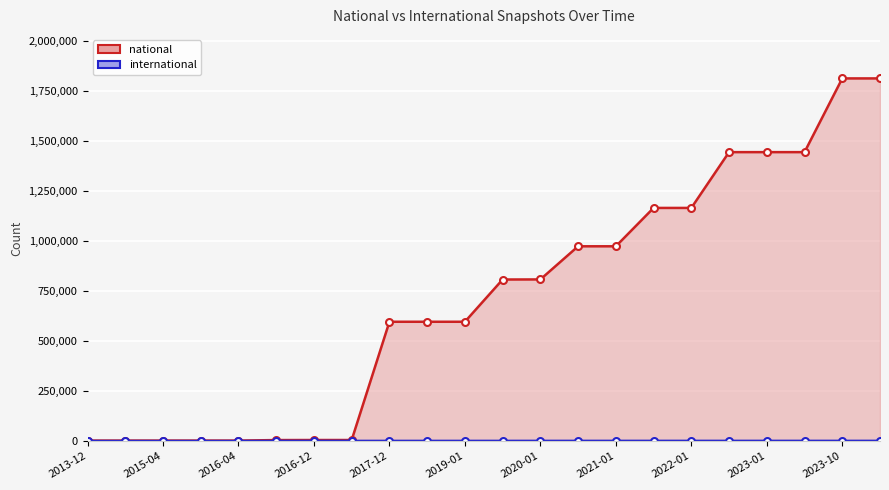

The value of national at 2019-01 is 596936. True or false?

True